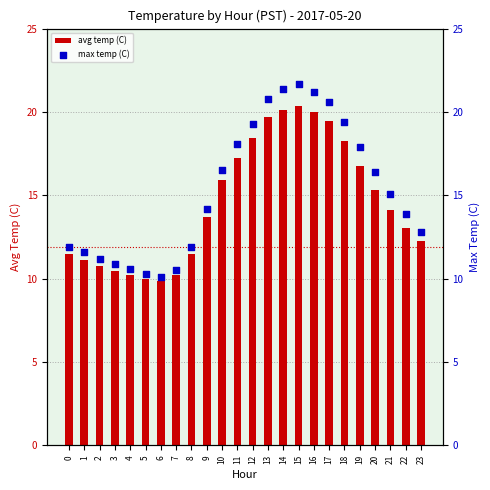

What are all the series names shown in the legend?

avg temp (C), max temp (C)